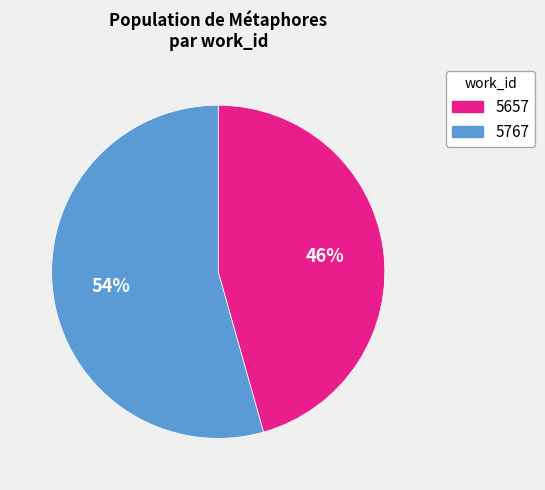

How many segments does this pie chart have?

2